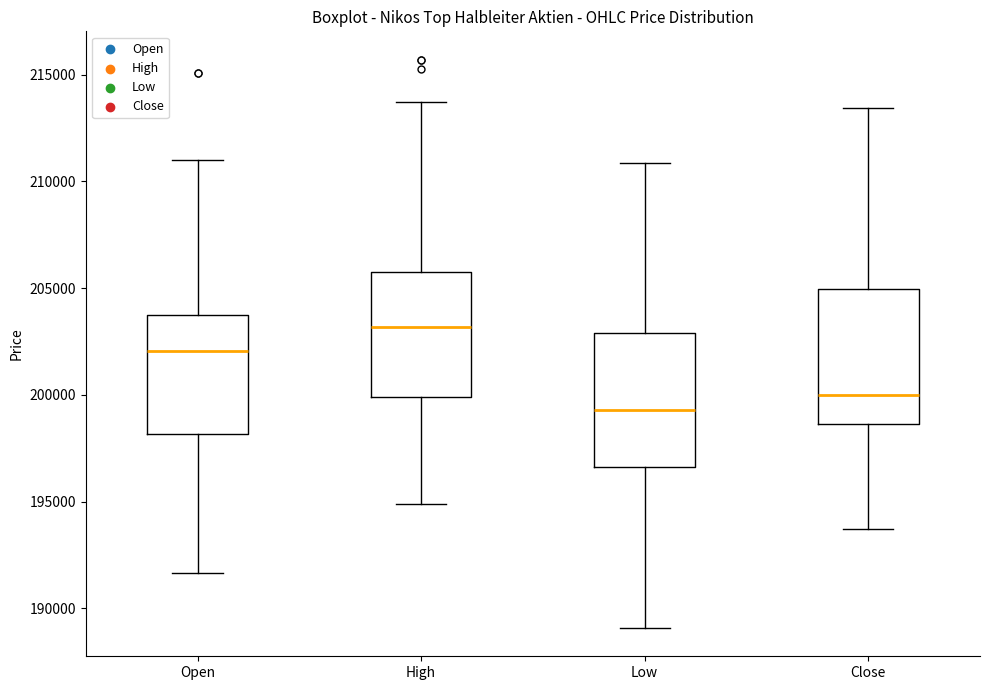

Where does the median line of the box for Low sit on the y-axis? The values are not printed on the chart, so give them approximately, as read against the axis.

199500